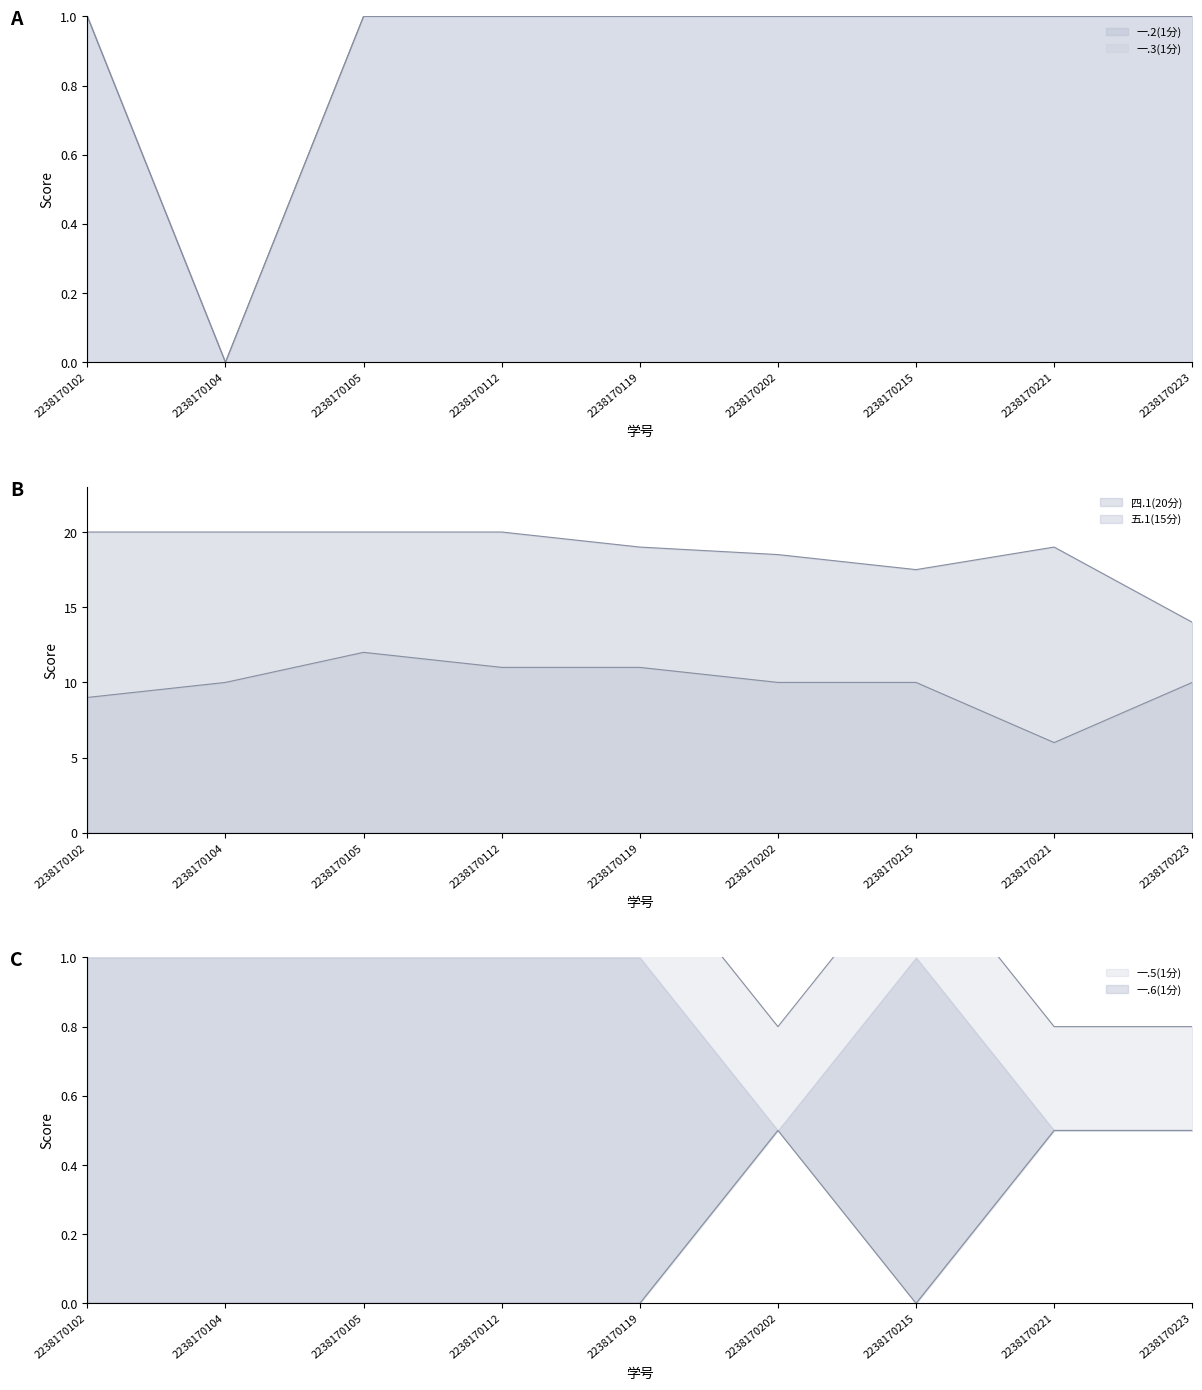

Which category has the lowest value in the 一.2(1分) series?

2238170104